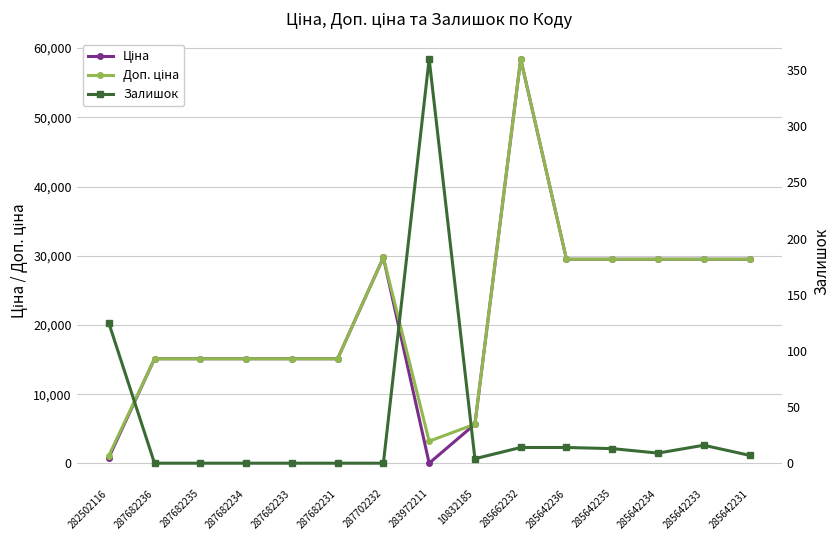

How many distinct data groups are displayed?

3